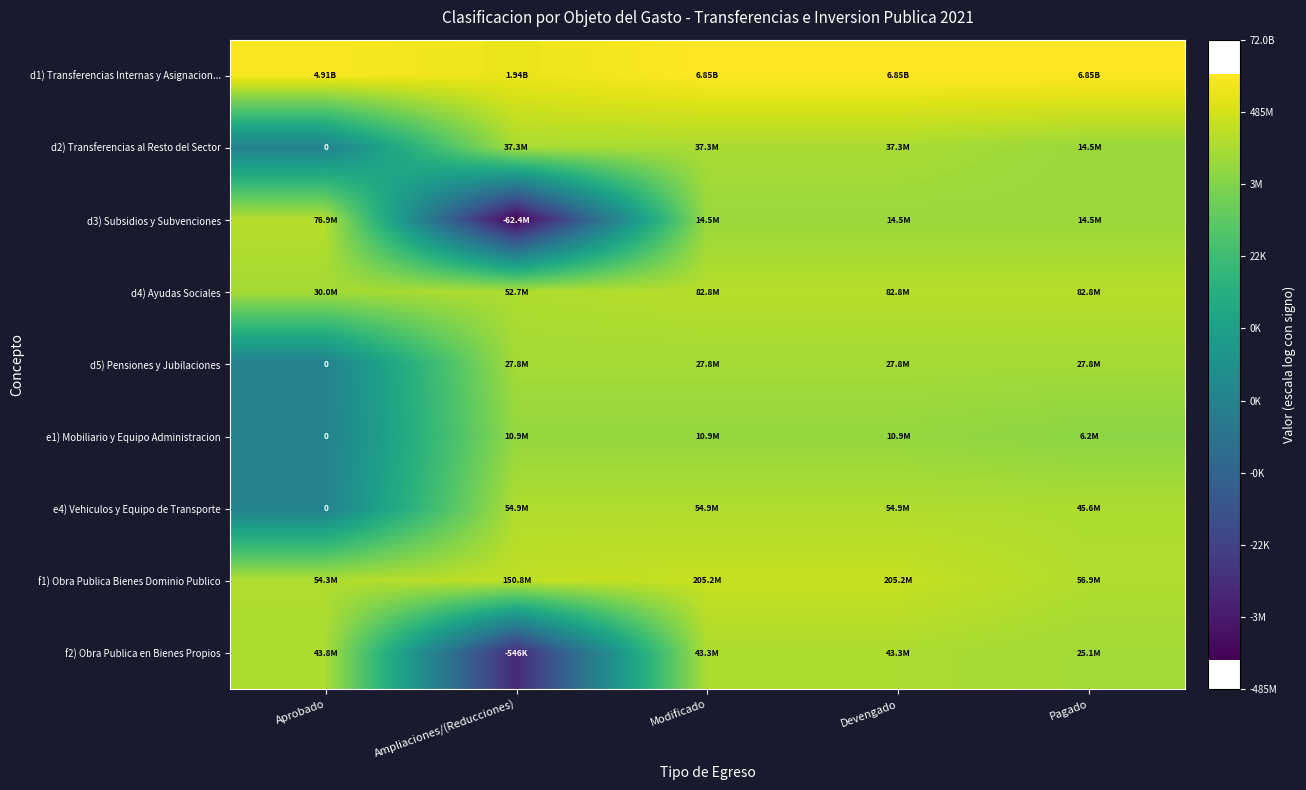

At which label is e1) Mobiliario y Equipo Administracion closest to 8?

Pagado